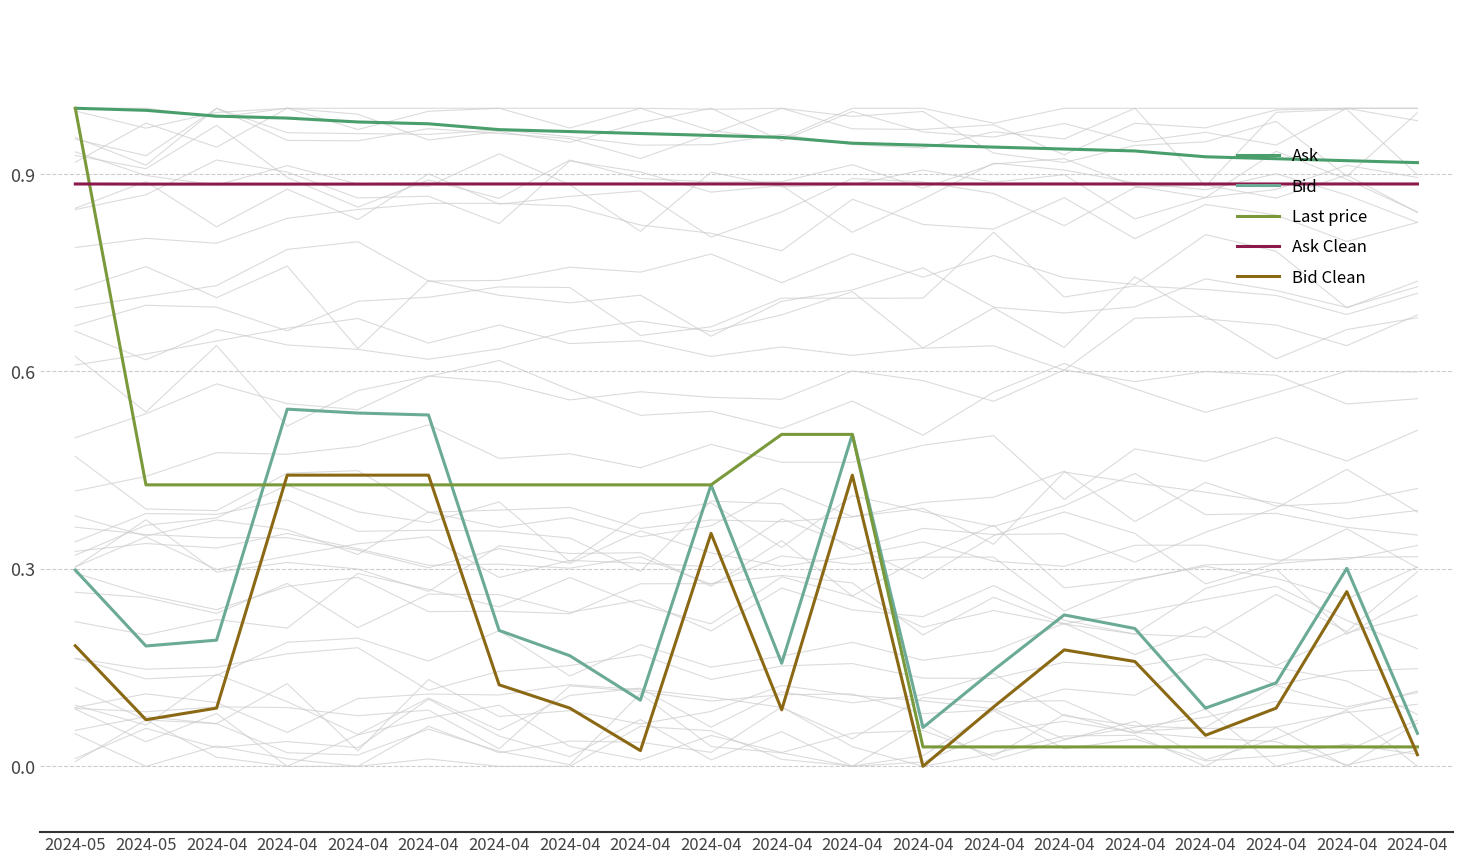

What is the difference between the maximum and second lowest values in the Bid Clean series?

0.4